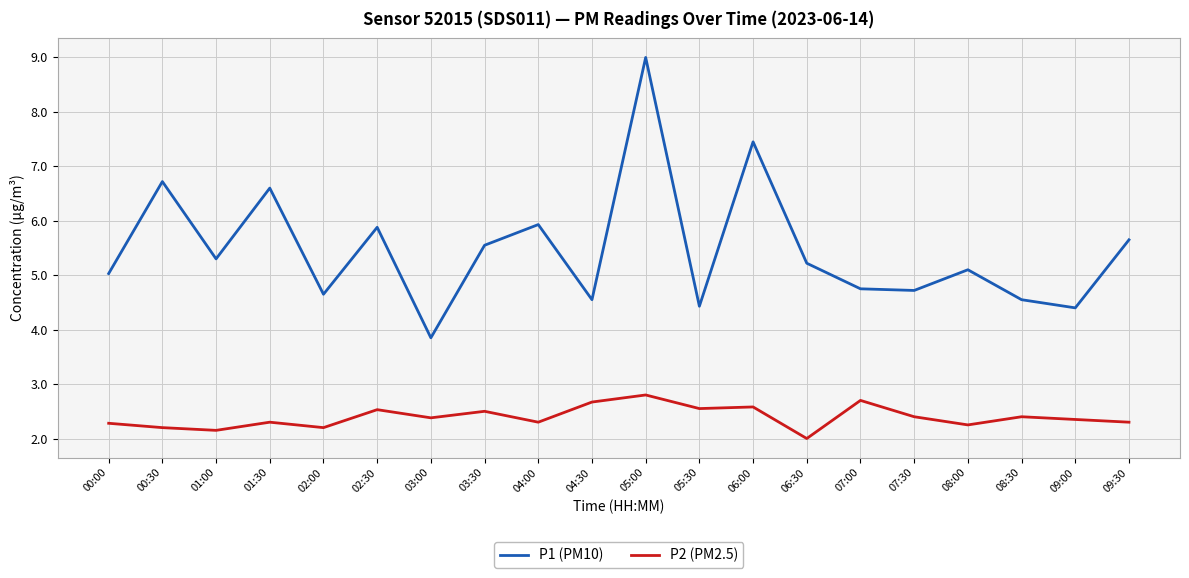

True or false: P2 (PM2.5) has more than 1 points higher than both neighbors.

True